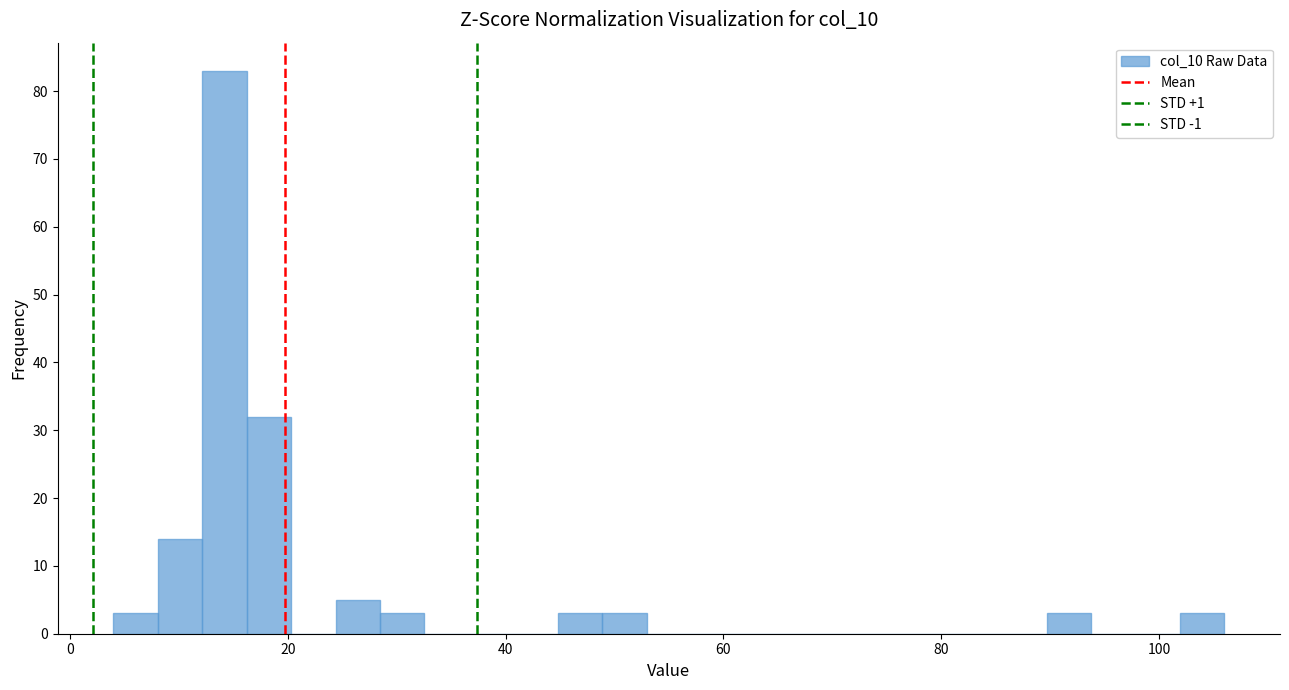

Read against the x-axis, roughly where is the centre of the tallest bar?

14